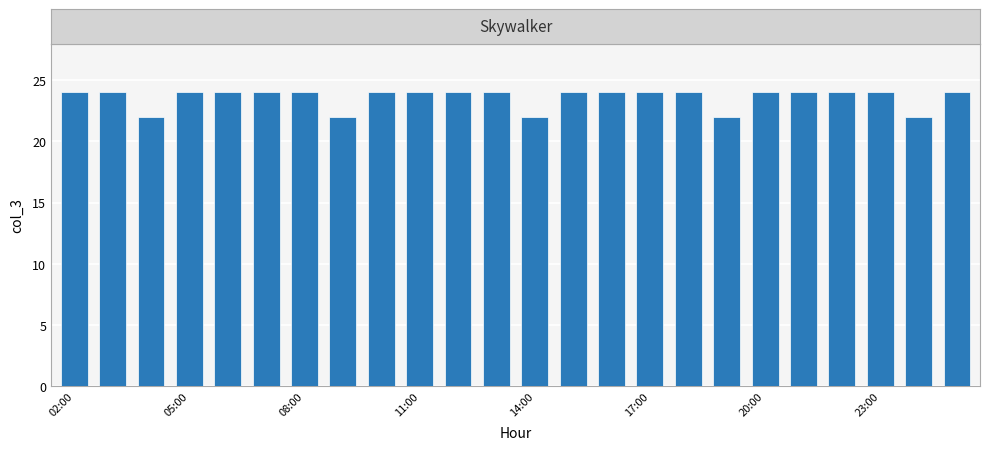

Reading right to left, transcribe all the data shown in this chart.

24	22	24	24	24	24	22	24	24	24	24	22	24	24	24	24	22	24	24	24	24	22	24	24